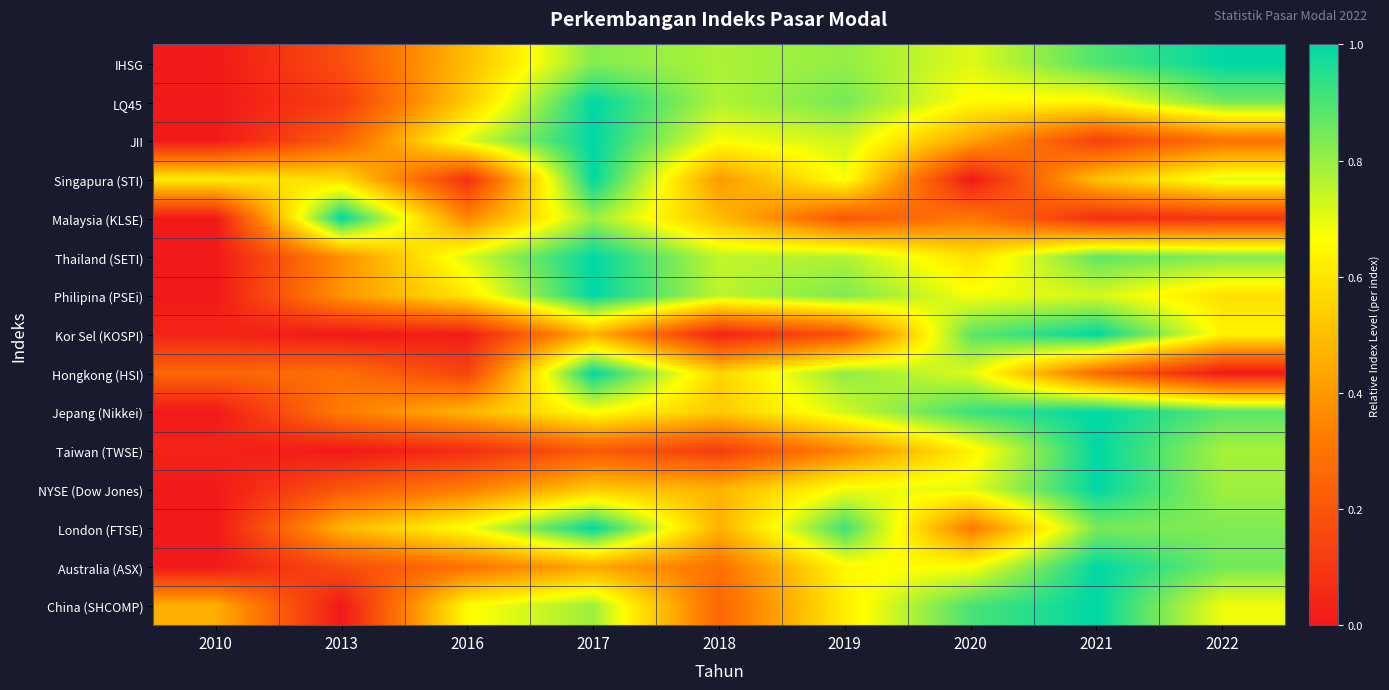

Reading left to right, extract all data points from this chart.

IHSG: 2010=0.0	2013=0.2	2016=0.5	2017=0.8	2018=0.8	2019=0.8	2020=0.7	2021=0.9	2022=1.0
LQ45: 2010=0.0	2013=0.1	2016=0.5	2017=1.0	2018=0.8	2019=0.8	2020=0.7	2021=0.6	2022=0.8
JII: 2010=0.0	2013=0.2	2016=0.7	2017=1.0	2018=0.7	2019=0.7	2020=0.4	2021=0.1	2022=0.3
Singapura (STI): 2010=0.6	2013=0.6	2016=0.1	2017=1.0	2018=0.4	2019=0.7	2020=0.0	2021=0.5	2022=0.7
Malaysia (KLSE): 2010=0.0	2013=1.0	2016=0.4	2017=0.8	2018=0.5	2019=0.2	2020=0.3	2021=0.1	2022=0.1
Thailand (SETI): 2010=0.0	2013=0.4	2016=0.7	2017=1.0	2018=0.7	2019=0.8	2020=0.6	2021=0.9	2022=0.8
Philipina (PSEi): 2010=0.0	2013=0.4	2016=0.6	2017=1.0	2018=0.8	2019=0.8	2020=0.7	2021=0.7	2022=0.6
Kor Sel (KOSPI): 2010=0.0	2013=0.0	2016=0.0	2017=0.5	2018=0.0	2019=0.2	2020=0.9	2021=1.0	2022=0.6
Hongkong (HSI): 2010=0.3	2013=0.3	2016=0.1	2017=1.0	2018=0.6	2019=0.8	2020=0.7	2021=0.3	2022=0.0
Jepang (Nikkei): 2010=0.0	2013=0.3	2016=0.5	2017=0.7	2018=0.5	2019=0.7	2020=0.9	2021=1.0	2022=0.9
Taiwan (TWSE): 2010=0.0	2013=0.0	2016=0.1	2017=0.2	2018=0.1	2019=0.4	2020=0.6	2021=1.0	2022=0.8
NYSE (Dow Jones): 2010=0.0	2013=0.2	2016=0.3	2017=0.5	2018=0.5	2019=0.7	2020=0.7	2021=1.0	2022=0.8
London (FTSE): 2010=0.0	2013=0.5	2016=0.7	2017=1.0	2018=0.5	2019=0.9	2020=0.3	2021=0.8	2022=0.8
Australia (ASX): 2010=0.0	2013=0.2	2016=0.3	2017=0.4	2018=0.3	2019=0.7	2020=0.7	2021=1.0	2022=0.8
China (SHCOMP): 2010=0.5	2013=0.0	2016=0.7	2017=0.8	2018=0.3	2019=0.6	2020=0.9	2021=1.0	2022=0.7